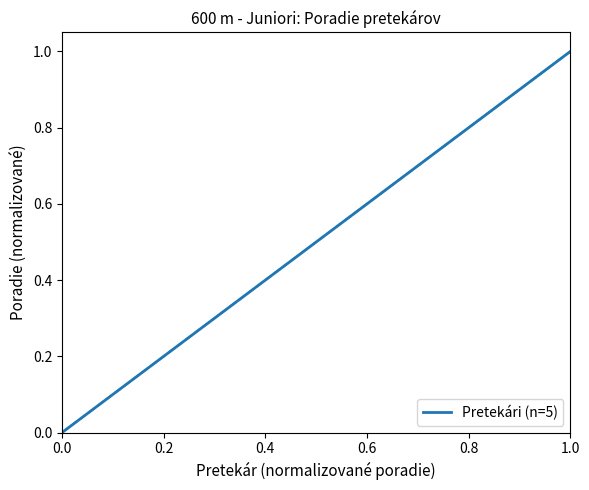

What is the maximum value shown in the chart?

1.0